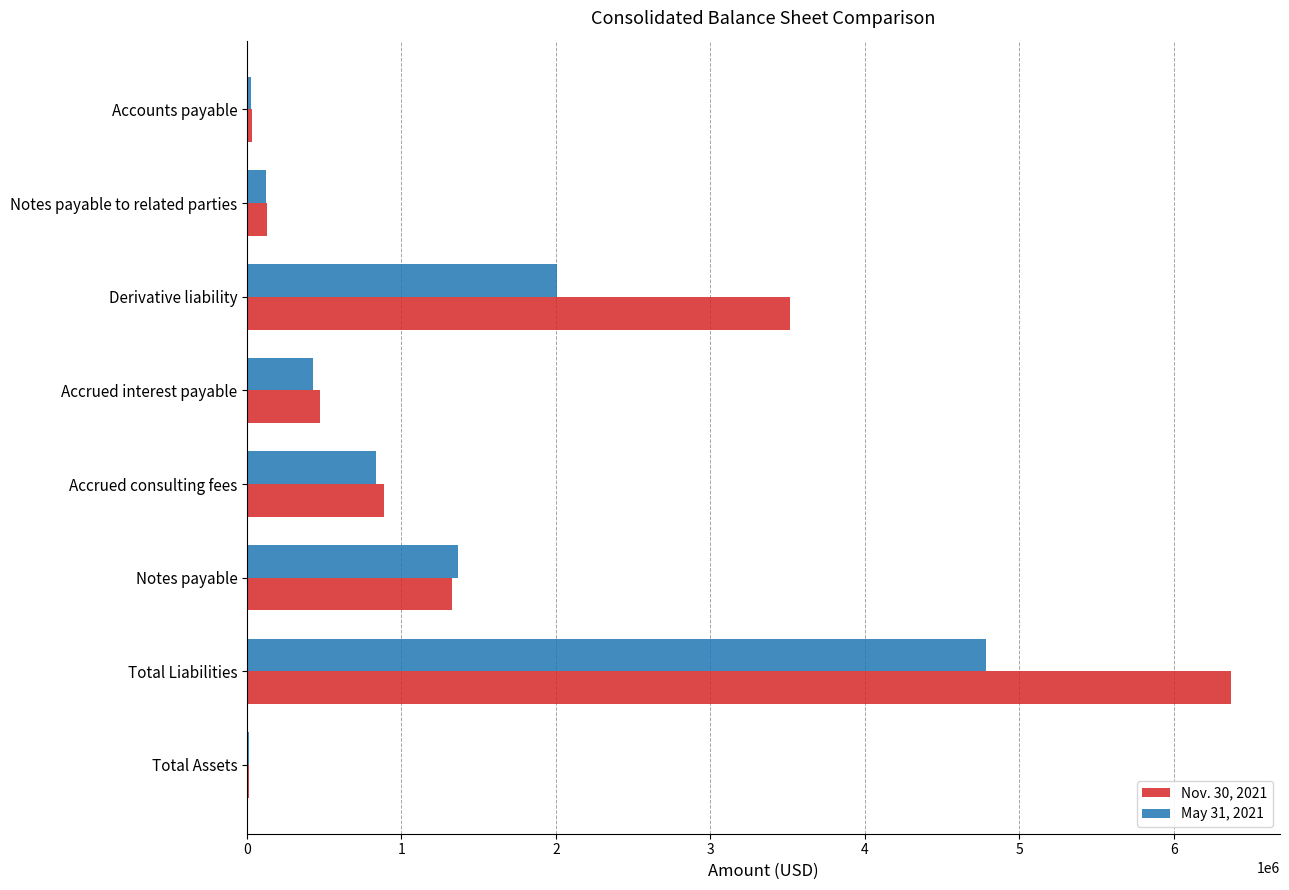

At which category is the sum across all series the highest?

Total Liabilities